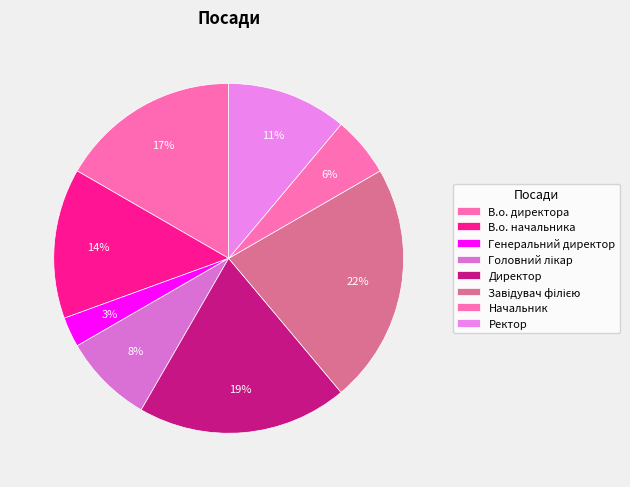

What portion of the pie excludes В.о. начальника?

86.1%